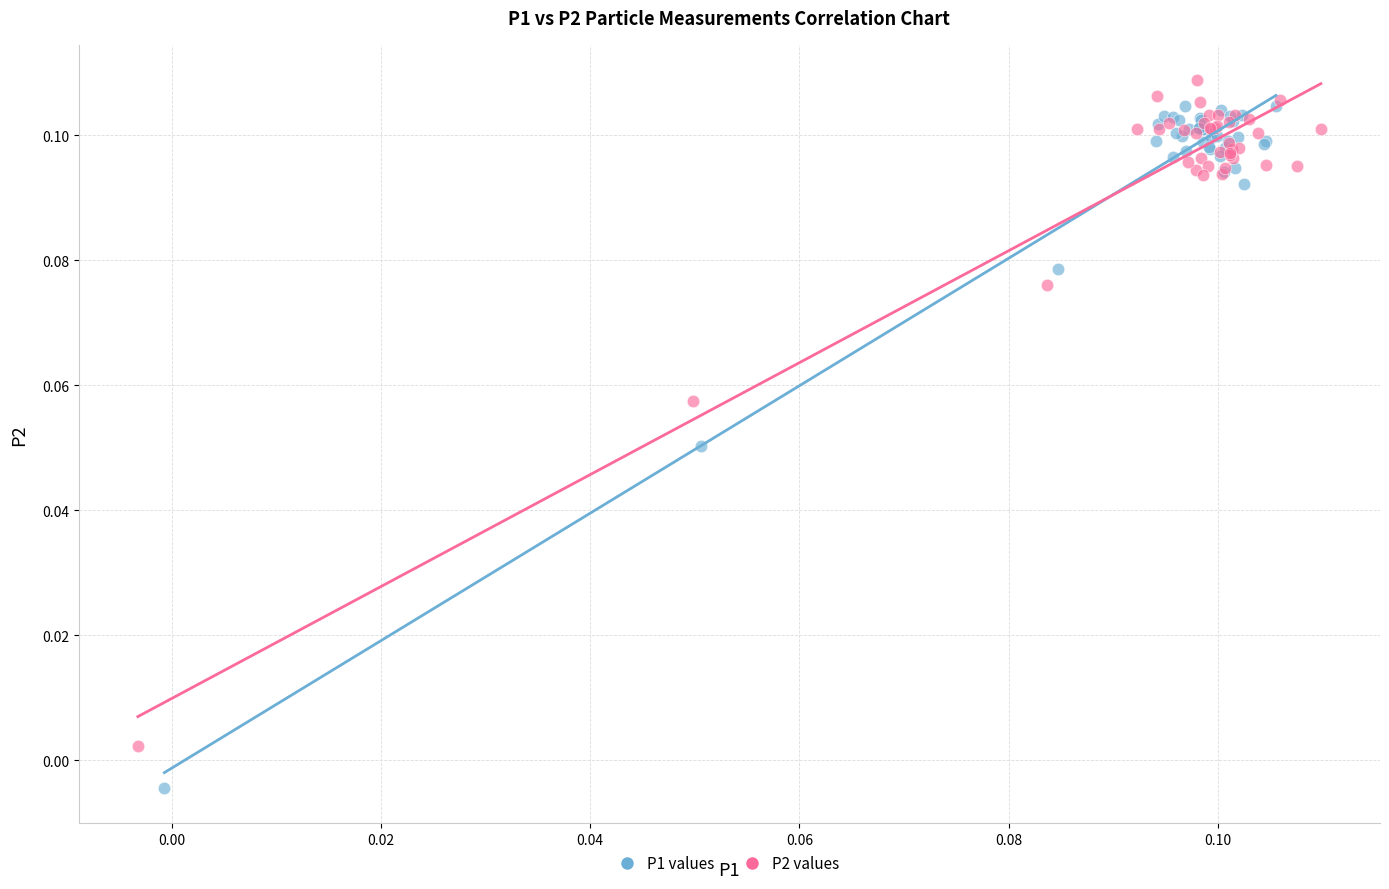

Which series reaches the minimum Y coordinate?

P1 values